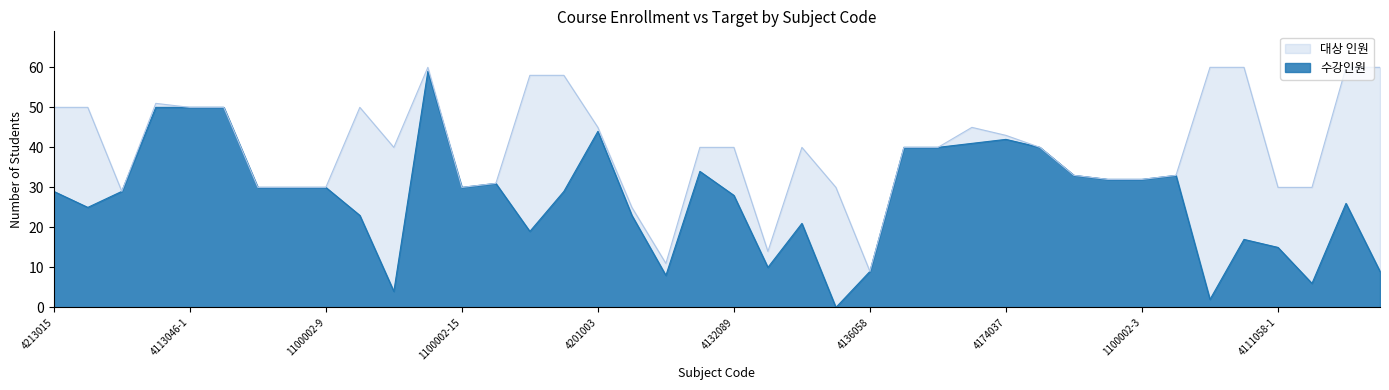

True or false: 수강인원 and 대상 인원 intersect in this chart.

False